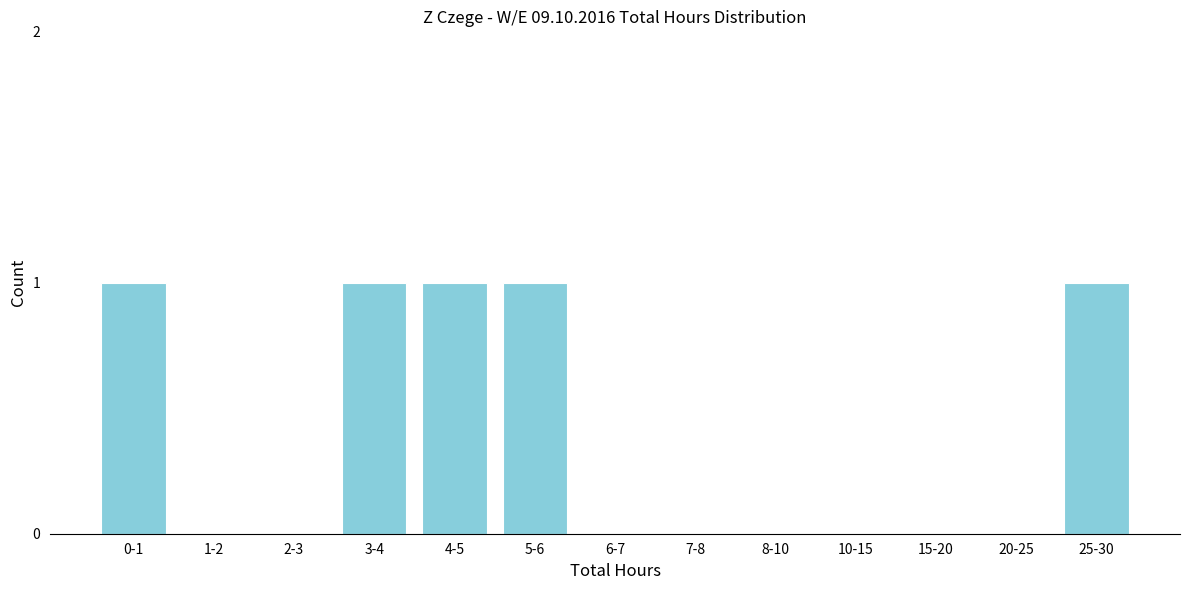

Reading right to left, extract all data points from this chart.

25-30=1	20-25=0	15-20=0	10-15=0	8-10=0	7-8=0	6-7=0	5-6=1	4-5=1	3-4=1	2-3=0	1-2=0	0-1=1